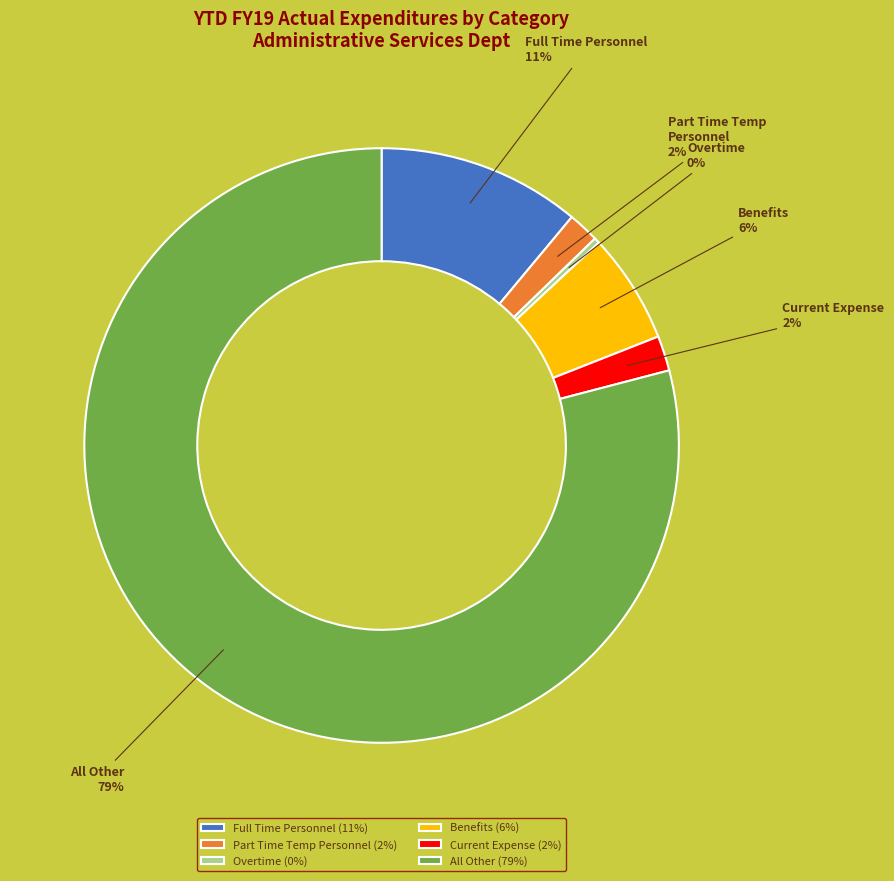

Combined, do Current Expense and Full Time Personnel account for over 50%?

No